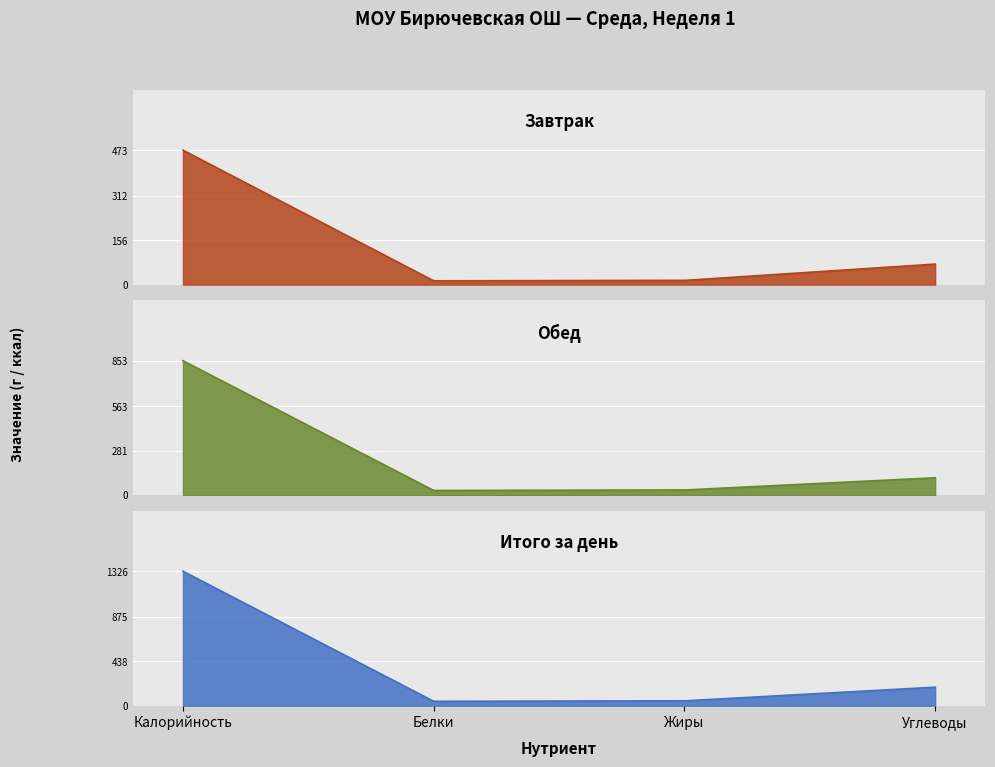

What position from the right is Жиры?

2